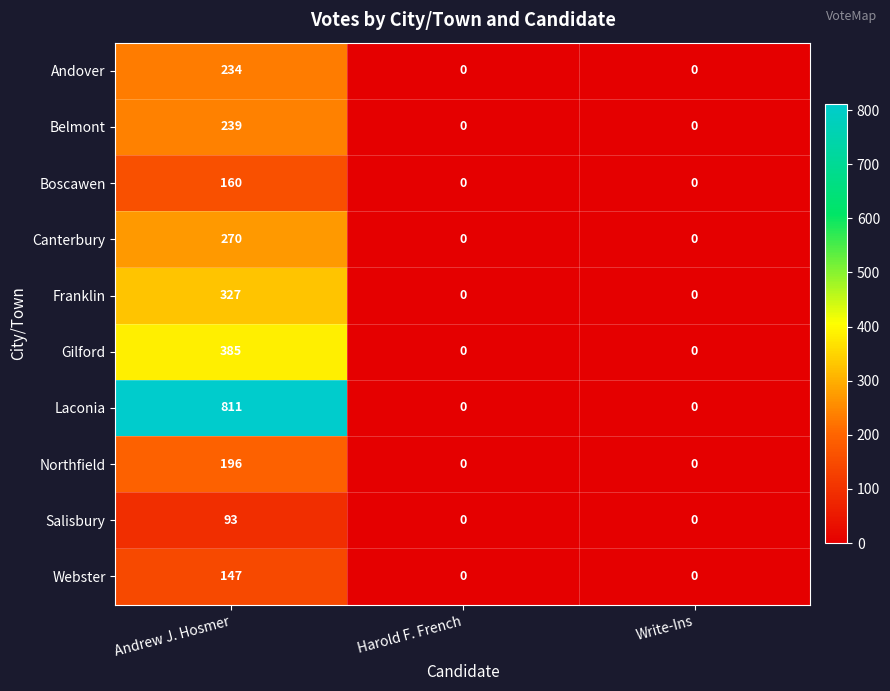

What is the average value of the Belmont series?

80